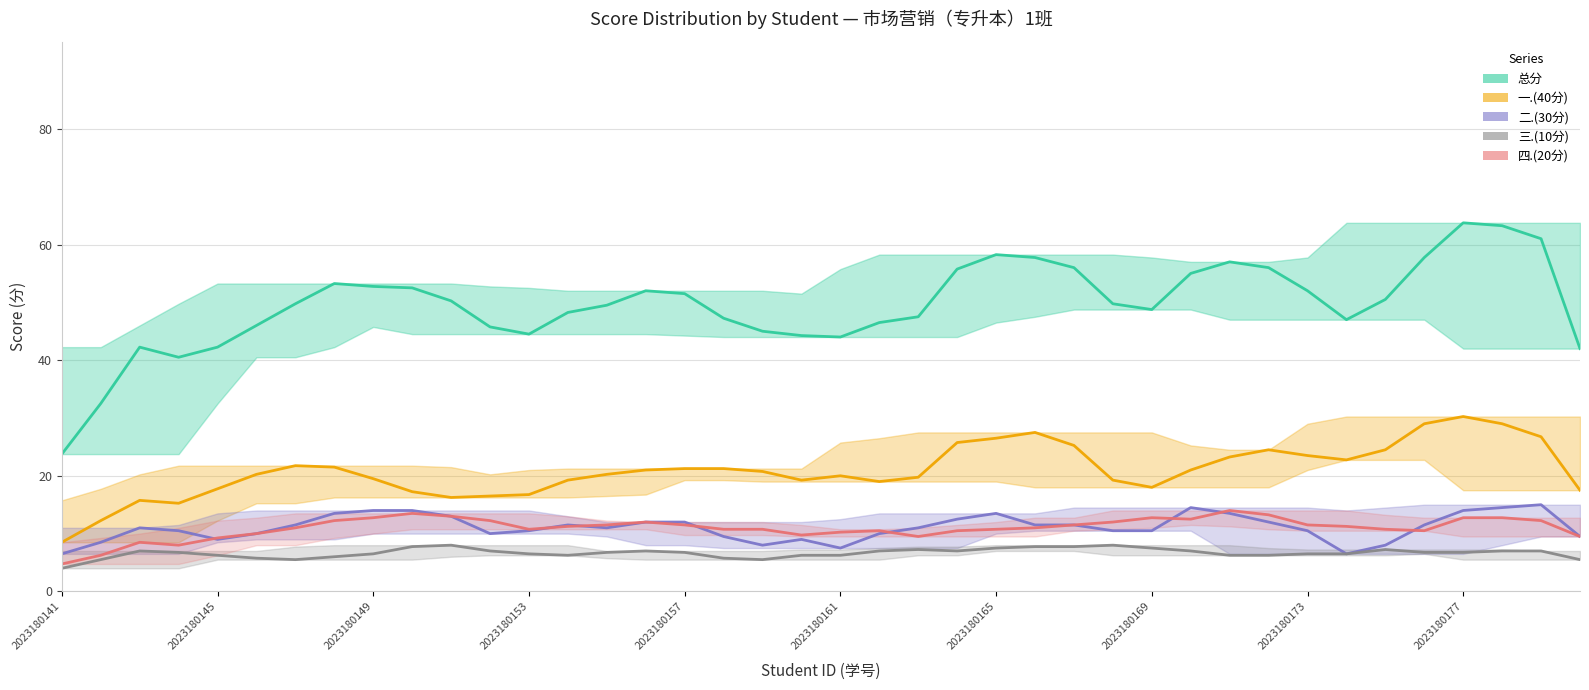

List the series in order of their peak value, highest first.

总分, 一.(40分), 二.(30分), 四.(20分), 三.(10分)